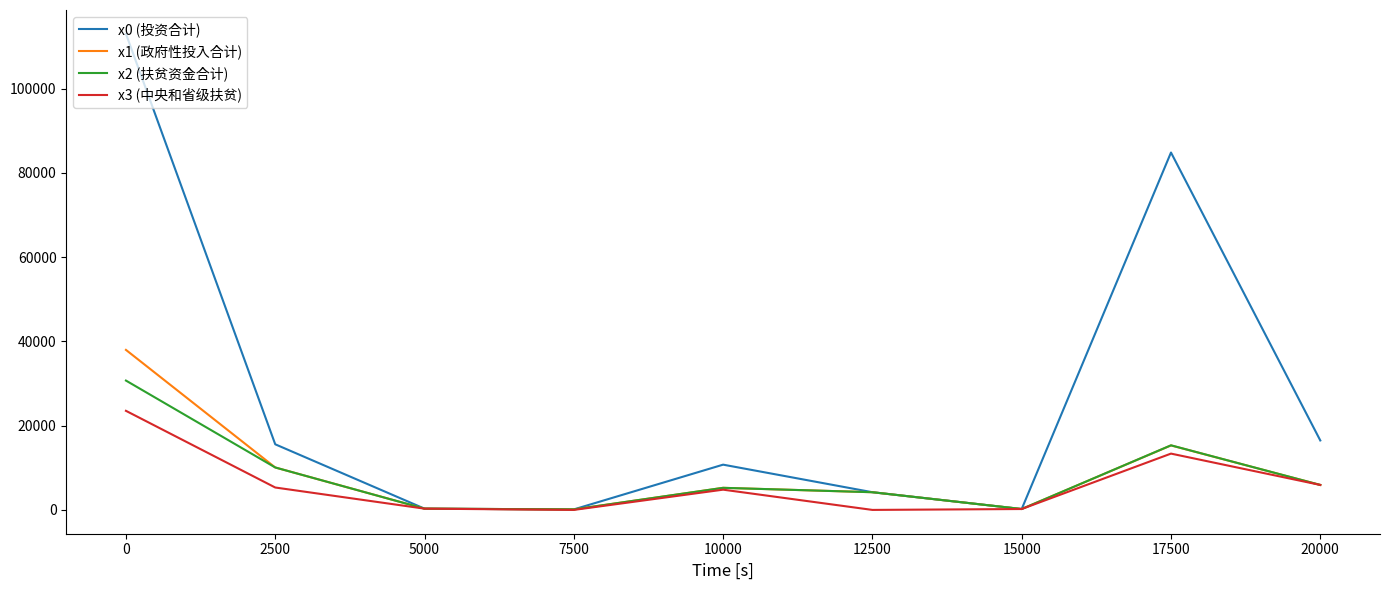

How many values in the x2 (扶贫资金合计) series are below 5242?

4